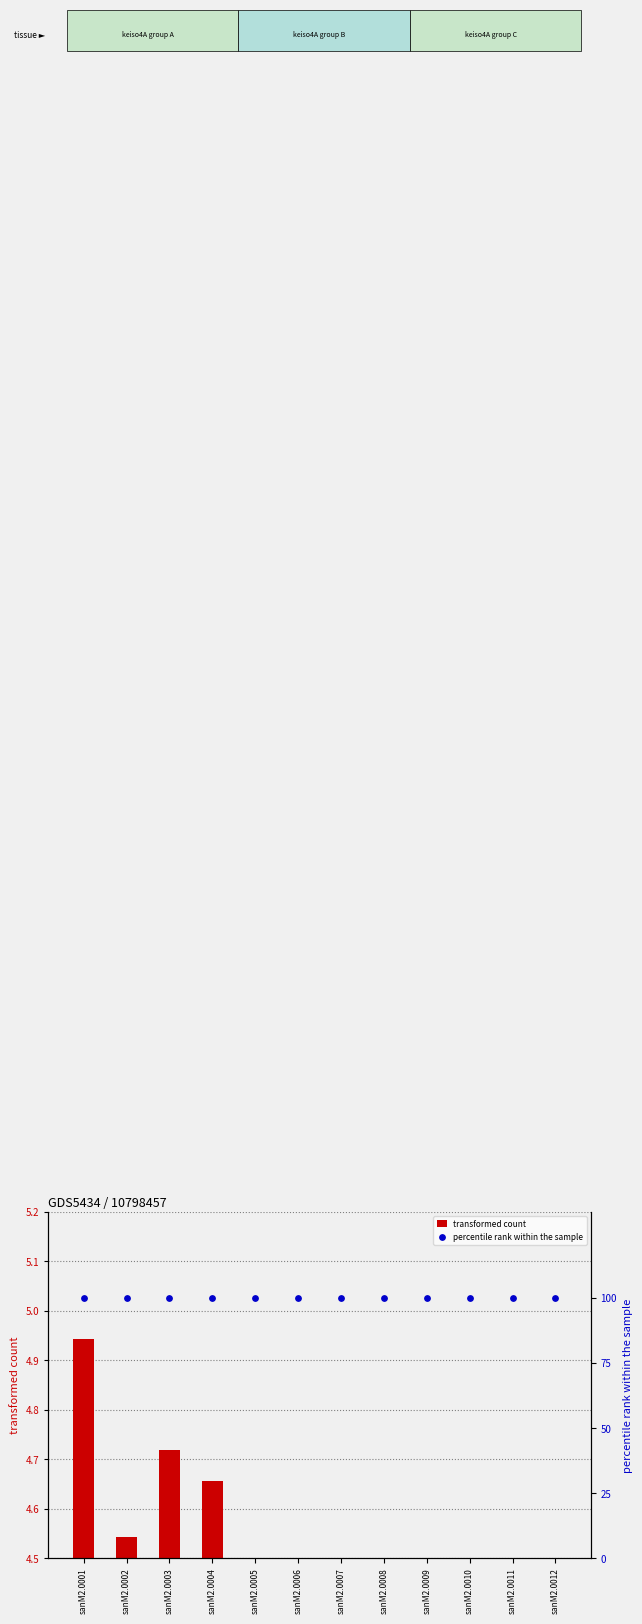

What are all the series names shown in the legend?

transformed count, percentile rank within the sample